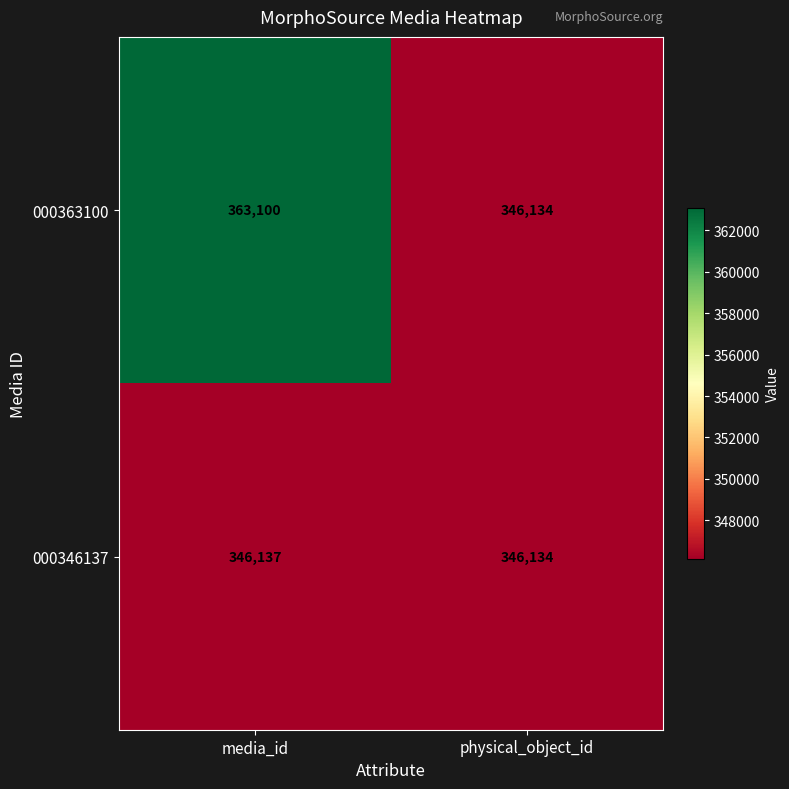

Reading left to right, transcribe all the data shown in this chart.

000363100: 363100	346134
000346137: 346137	346134